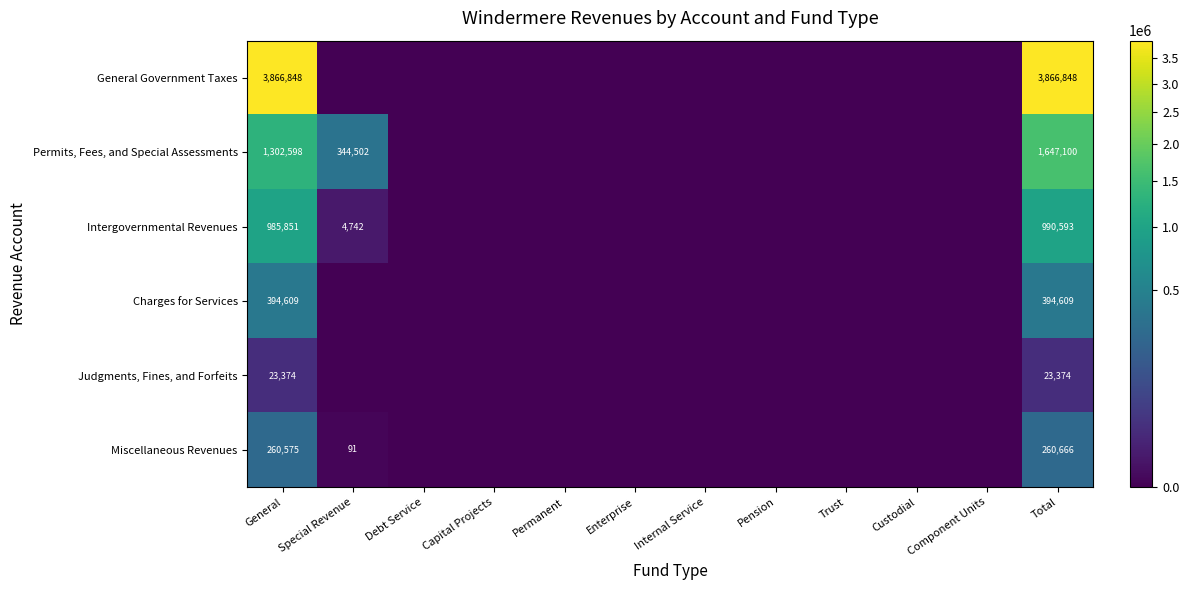

What is the maximum value for Miscellaneous Revenues?

260666